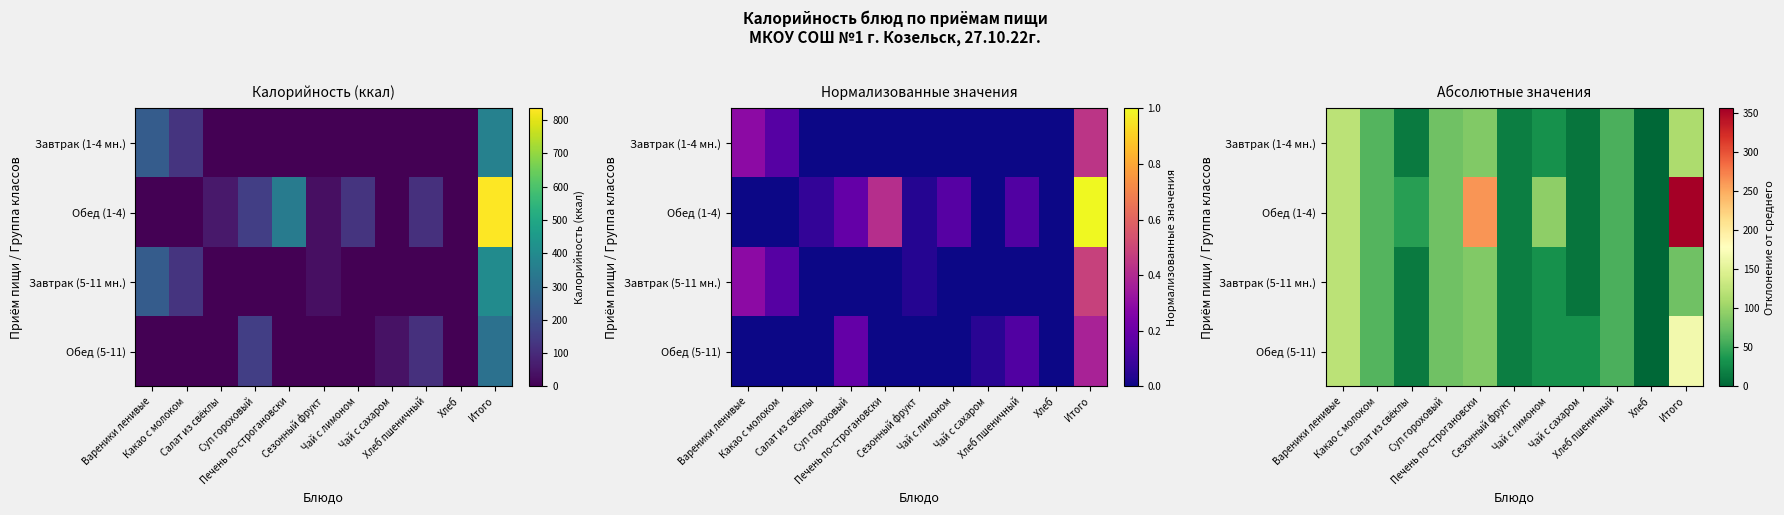

At Чай с лимоном, list the series in order from smallest to largest.

Завтрак (1-4 мн.), Завтрак (5-11 мн.), Обед (5-11), Обед (1-4)